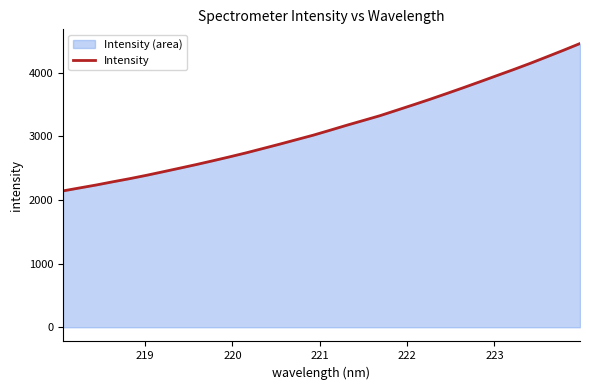

How many data points are above 3097?

16